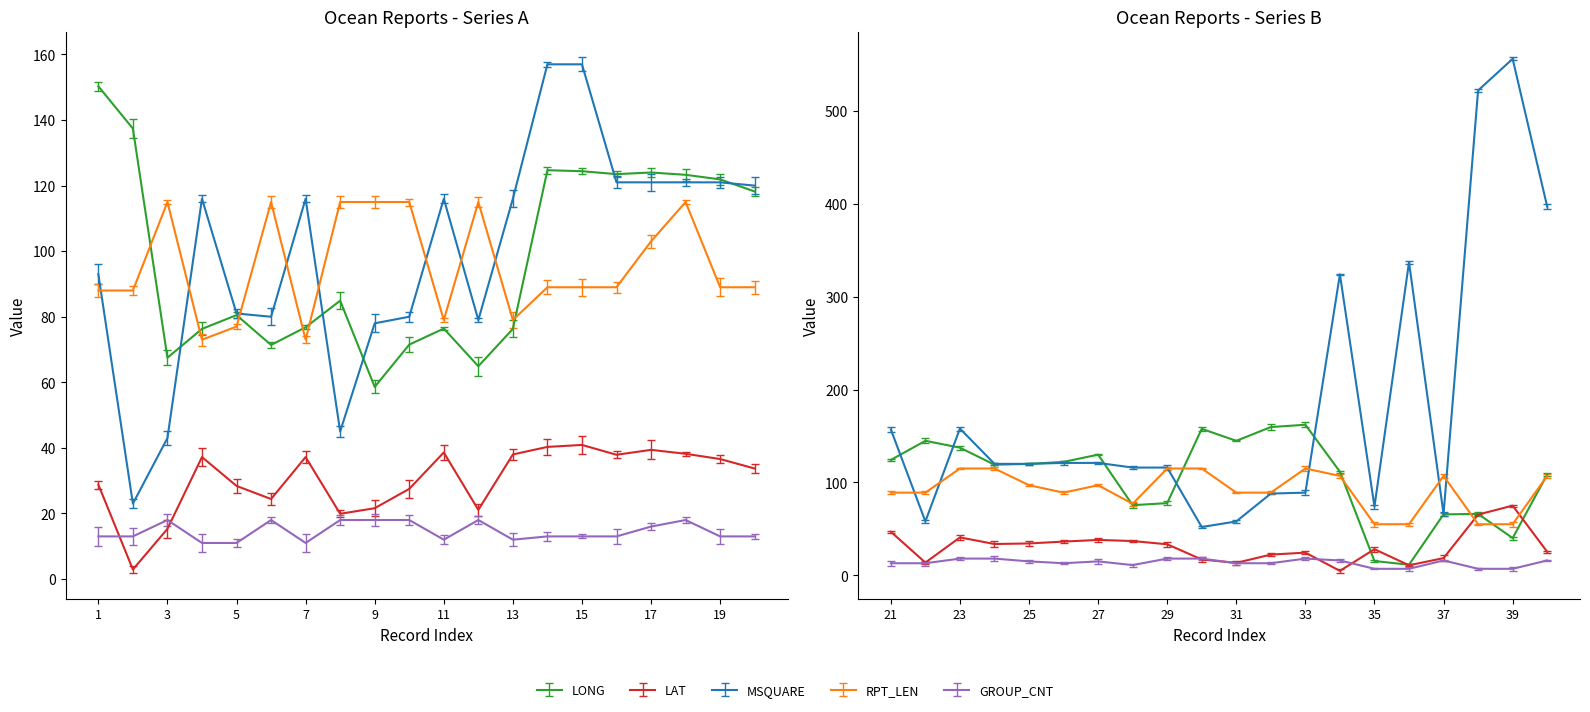

Is it true that LONG equals 5.1 at 36?

False